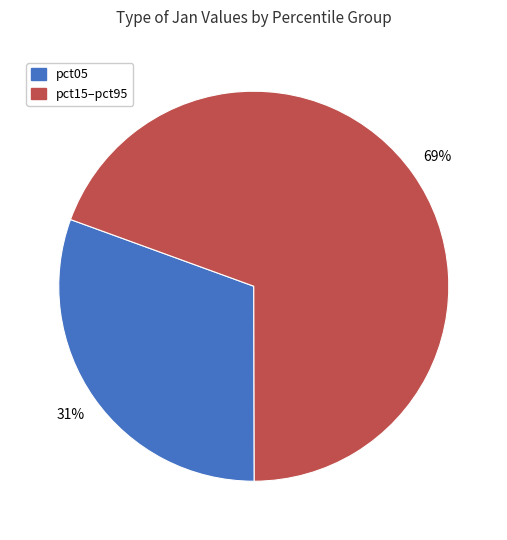

Is there a majority slice in this chart?

Yes